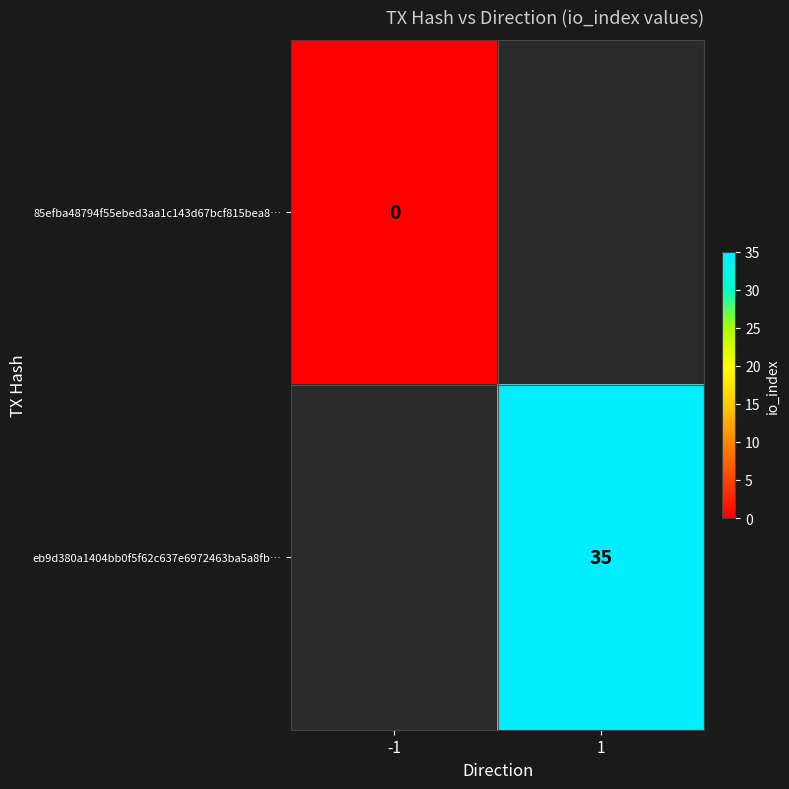

The eb9d380a1404bb0f5f62c637e6972463ba5a8fb… series shows 35 at 1. True or false?

True